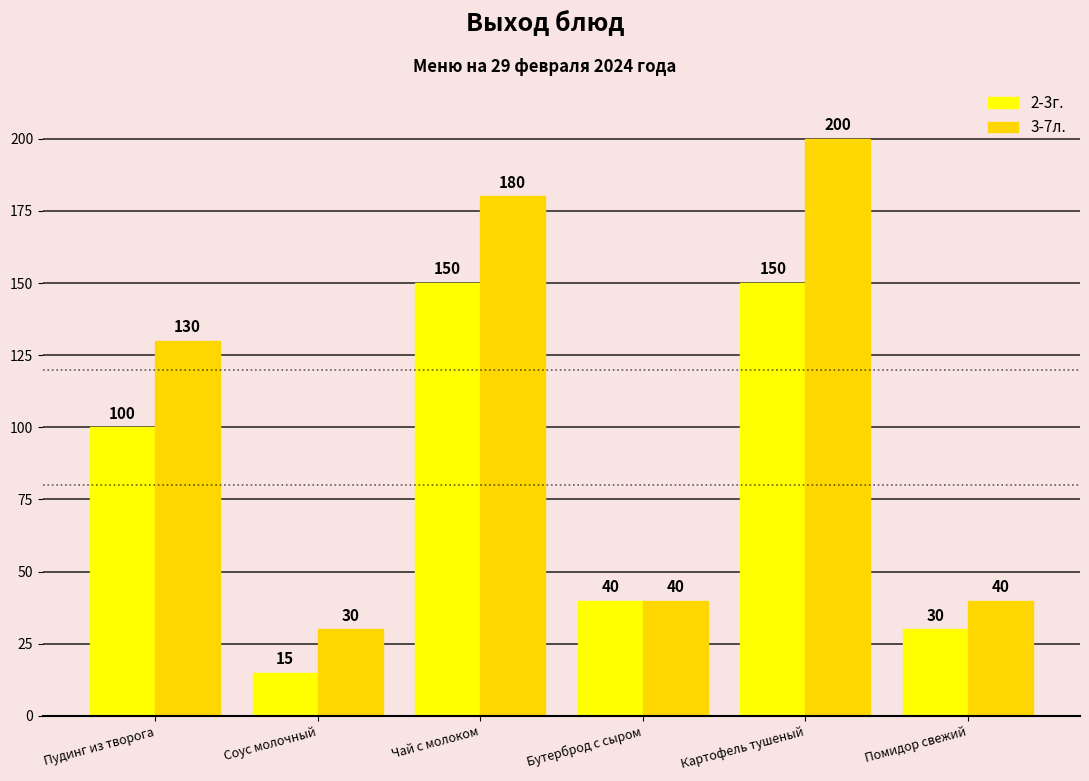

The value of 3-7л. at Соус молочный is 11. True or false?

False